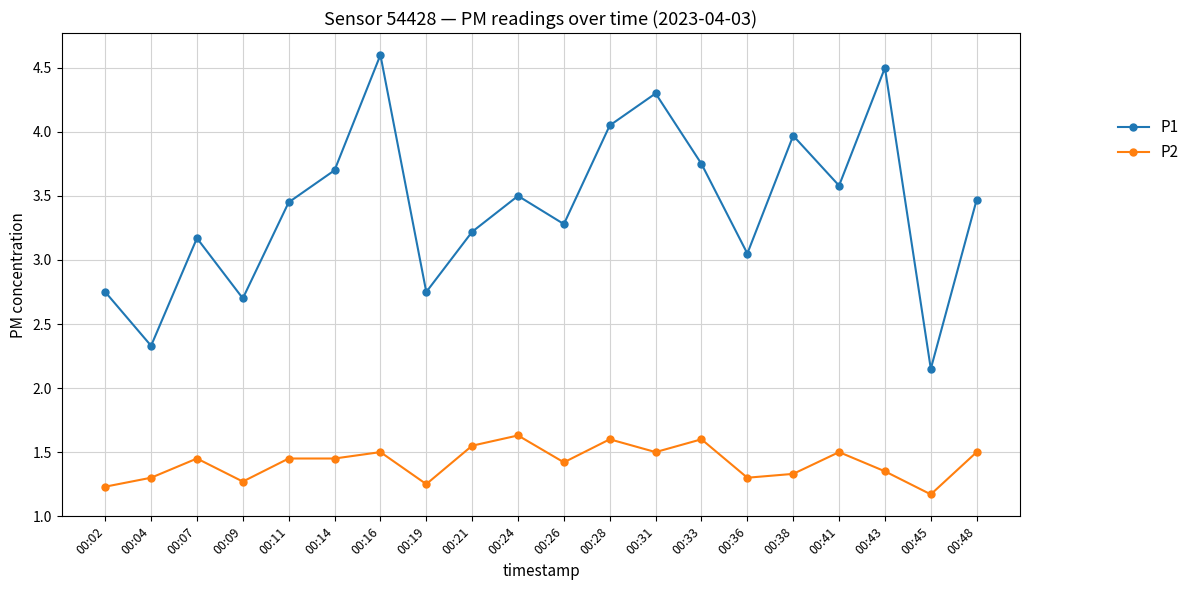

True or false: P2 has a value of 1.3 at 00:36.

True